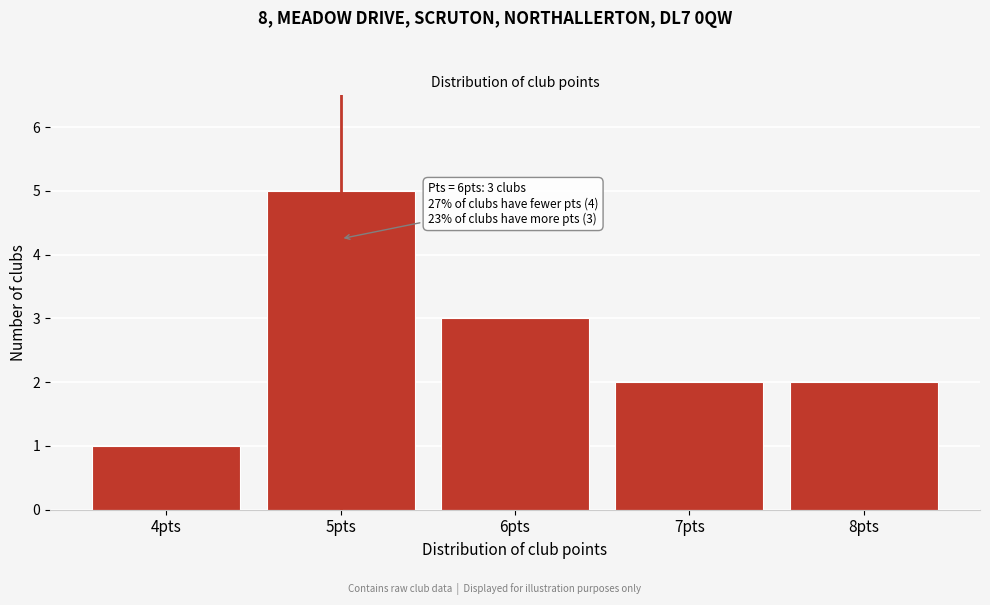

Reading left to right, list all the values displayed in this chart.

1	5	3	2	2